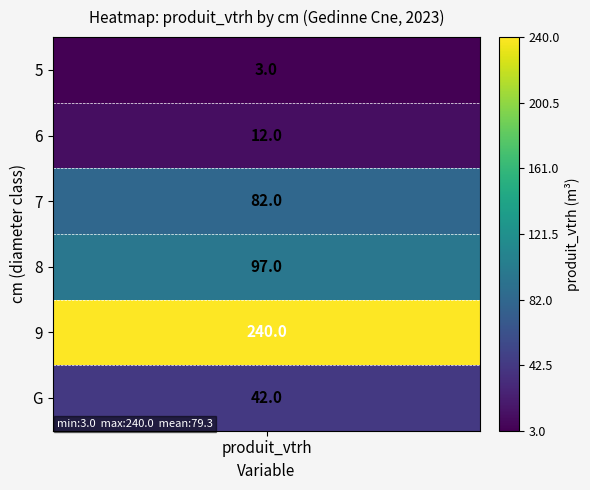

The 5 series shows 3 at produit_vtrh. True or false?

True